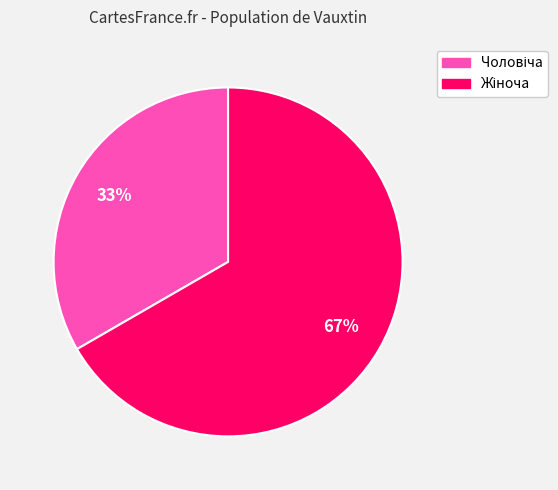

To the nearest percent, what is the average slice percentage?

50%